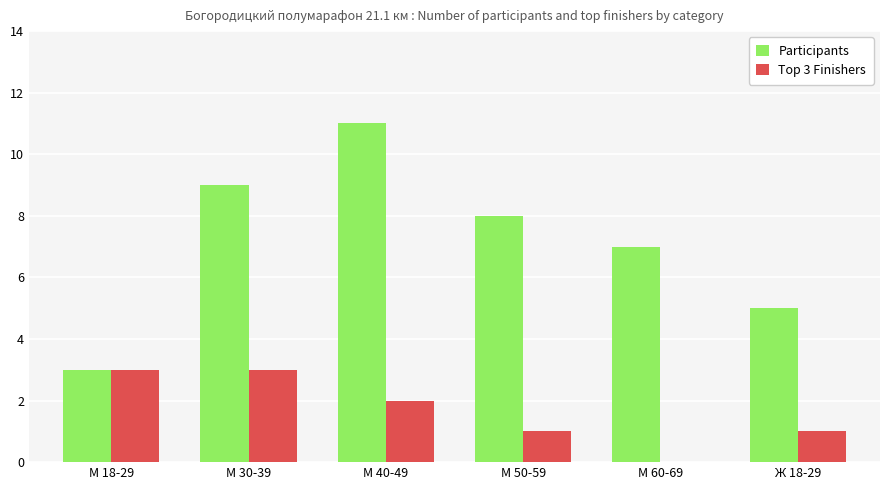

Reading left to right, what are all the values shown in this chart?

Participants: 3	9	11	8	7	5
Top 3 Finishers: 3	3	2	1	0	1